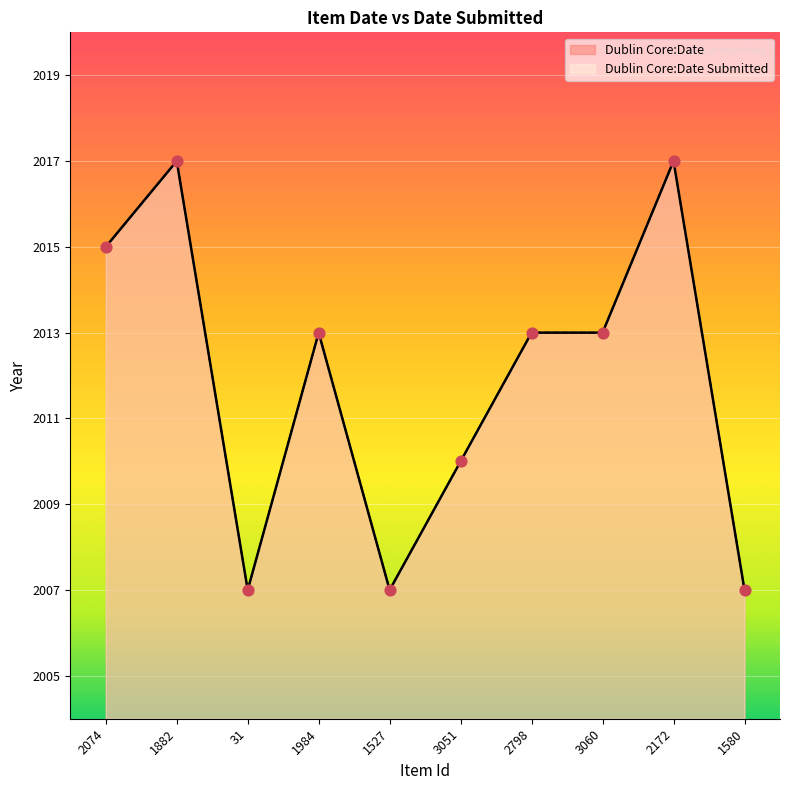

Which series has the widest spread of Y values?

Dublin Core:Date